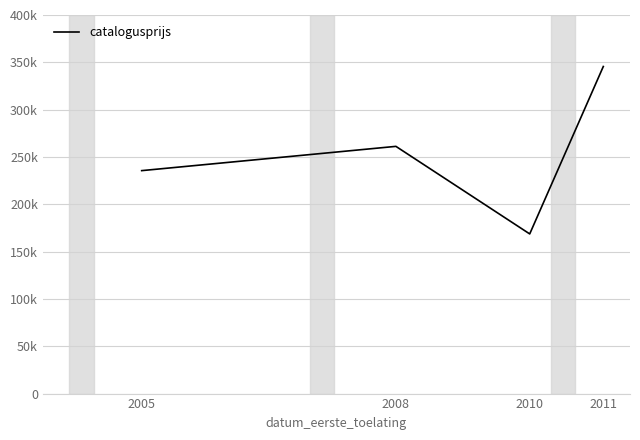

At which category does the data reach its first local peak?

2008